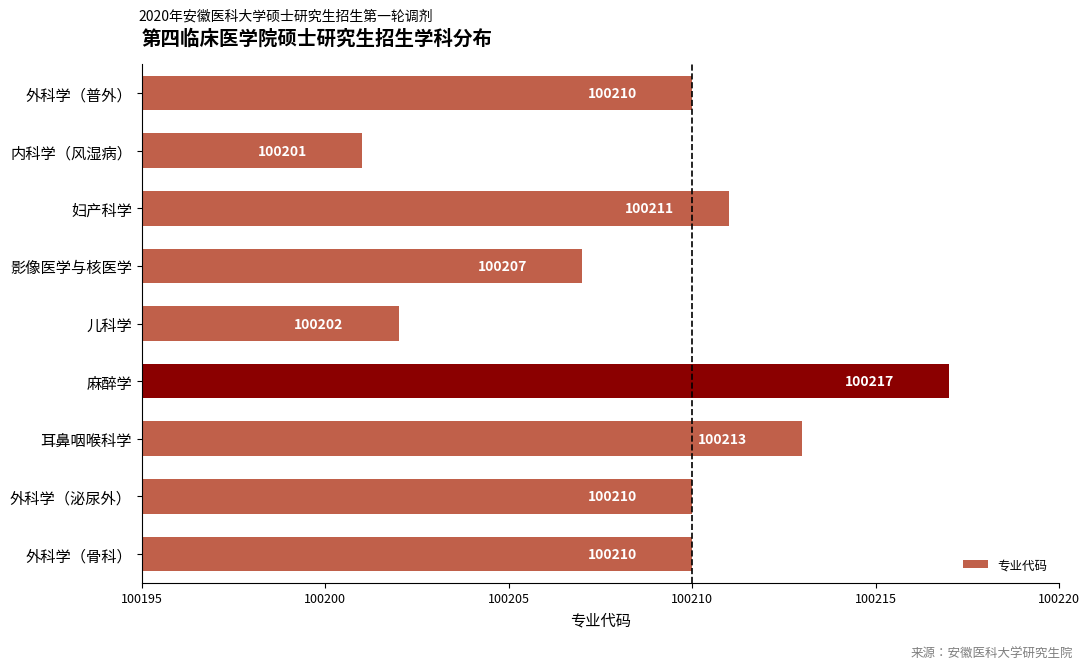

Between 妇产科学 and 外科学（泌尿外）, which is larger?

妇产科学